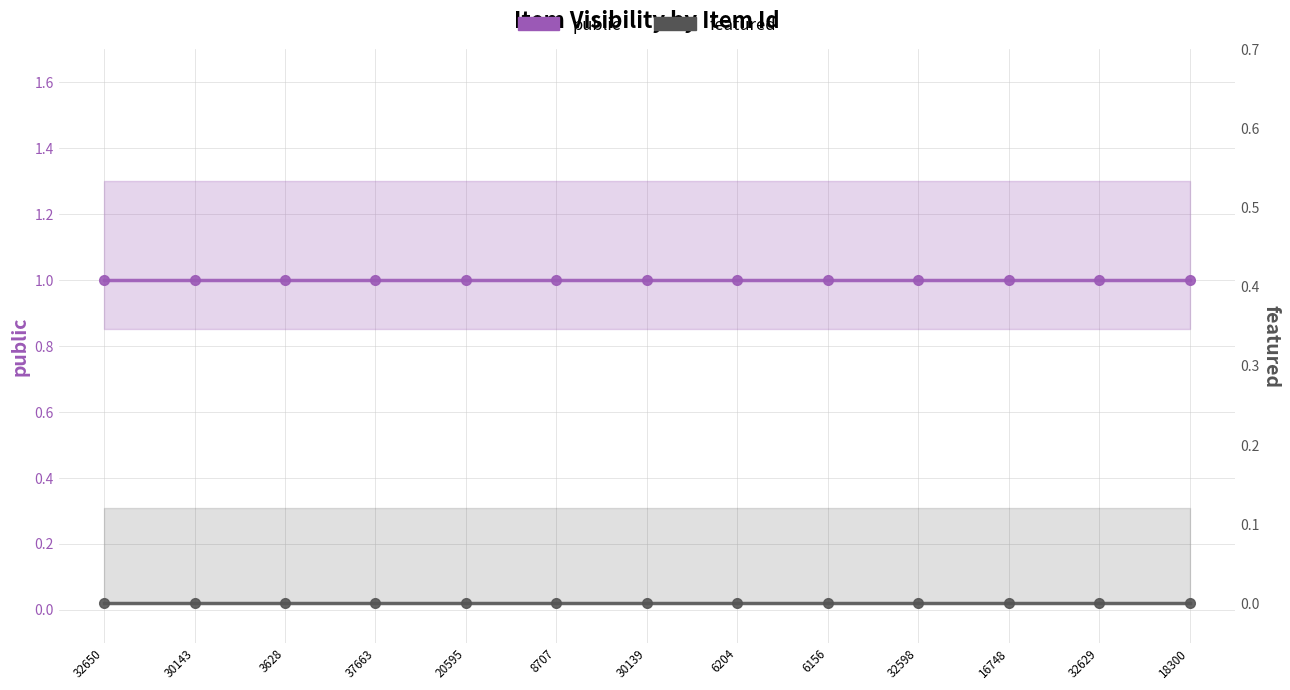

Rank the series by their average value, from lowest to highest.

featured, public